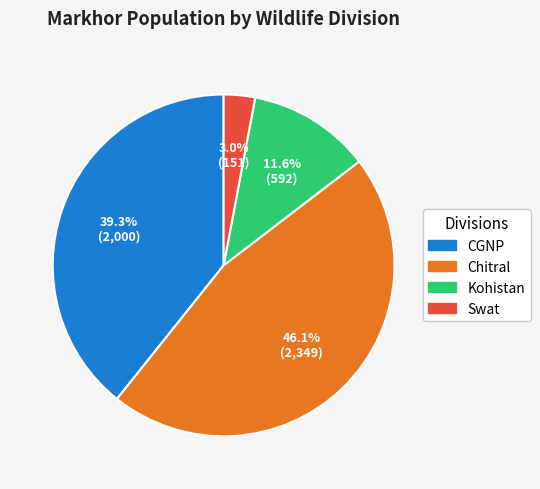

Rank the categories by value from lowest to highest.

Swat, Kohistan, CGNP, Chitral